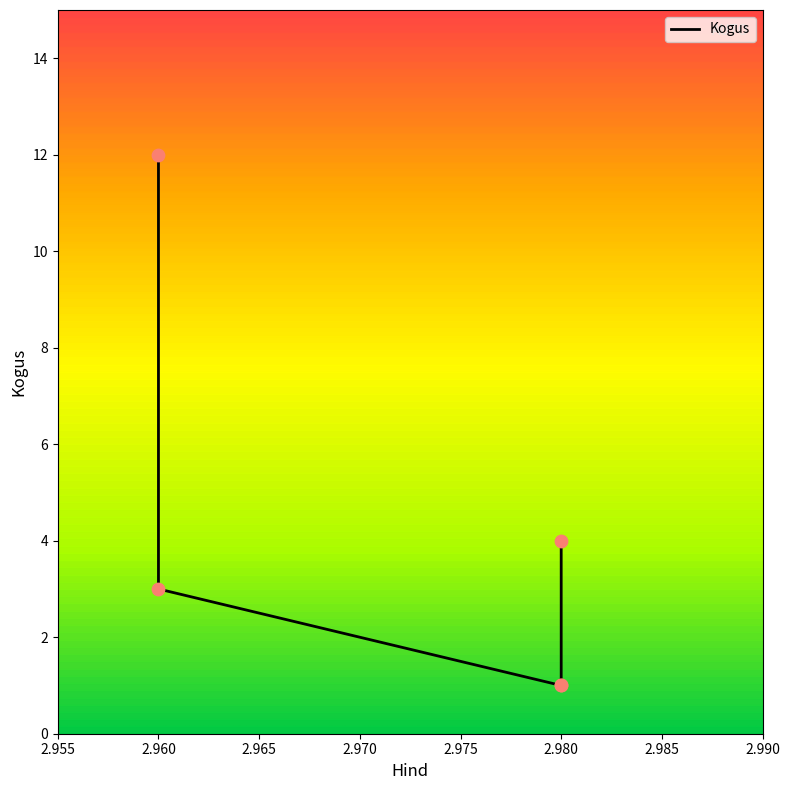

What is the change in value from 2.98 to 2.96?

+2